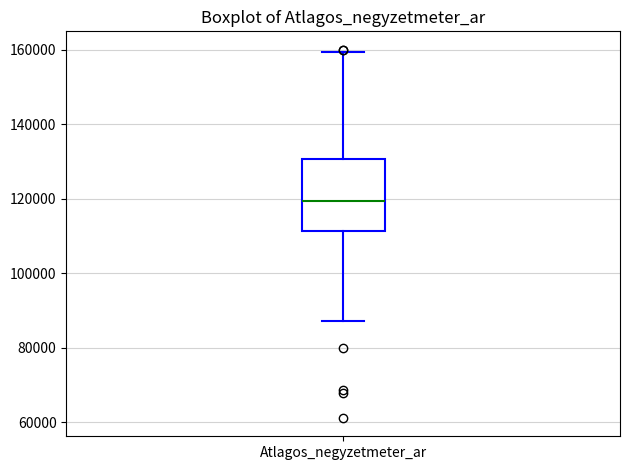

Where does the lower whisker of the box for Atlagos_negyzetmeter_ar end on the y-axis? The values are not printed on the chart, so give them approximately, as read against the axis.

88000